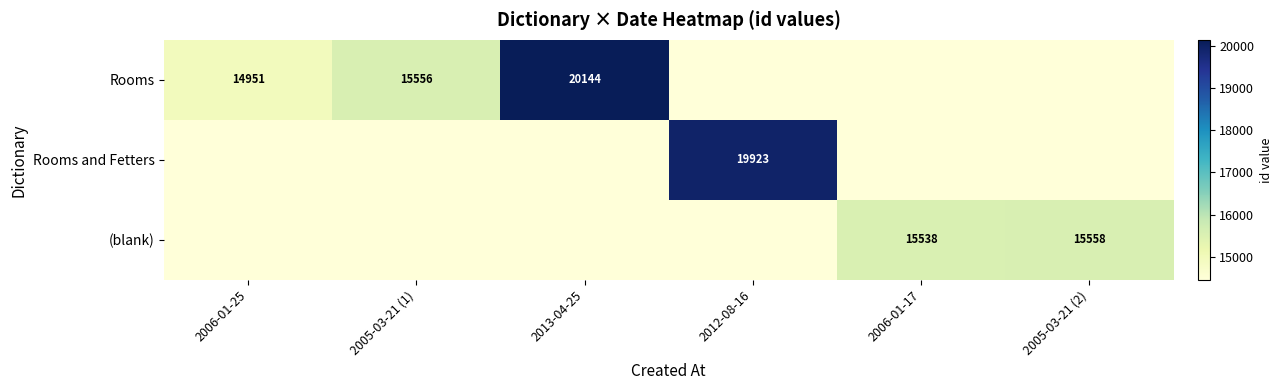

Is it true that Rooms equals 14951 at 2006-01-25?

True